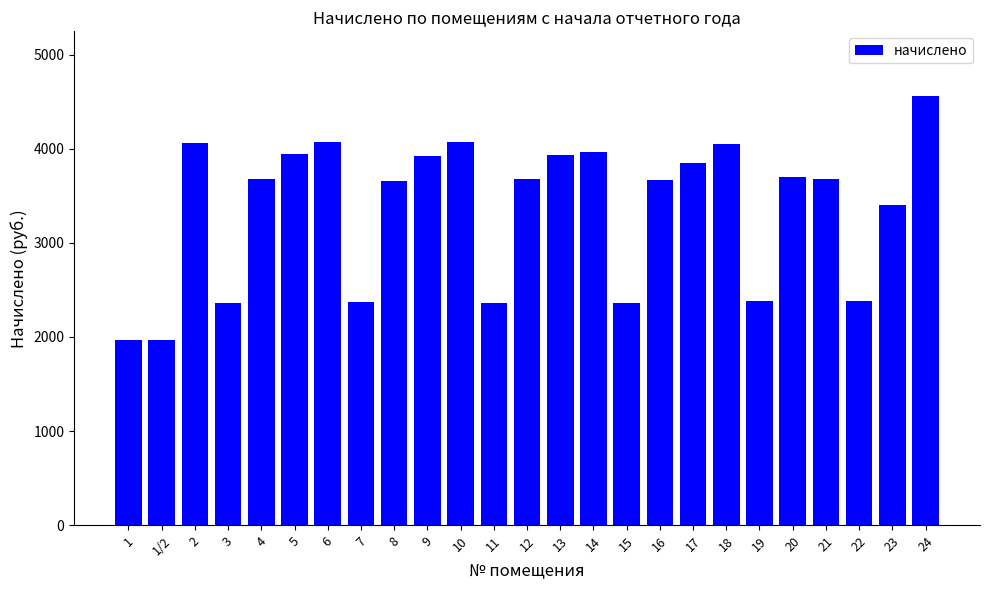

What is the value of the 17th bar from the left?

3669.4